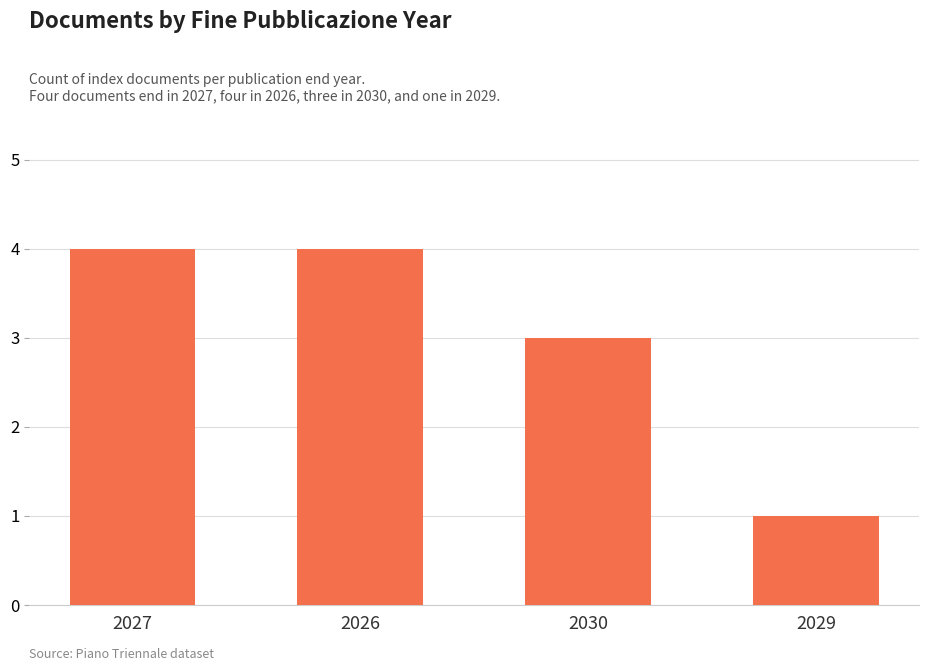

What is the average value?

3